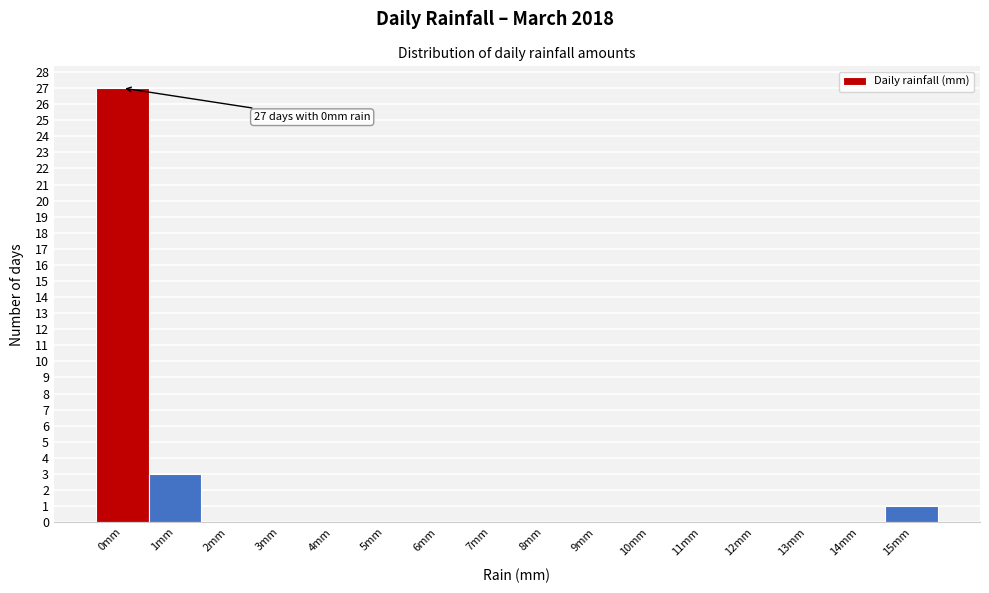

Reading left to right, transcribe all the data shown in this chart.

0mm=27	1mm=3	2mm=0	3mm=0	4mm=0	5mm=0	6mm=0	7mm=0	8mm=0	9mm=0	10mm=0	11mm=0	12mm=0	13mm=0	14mm=0	15mm=1